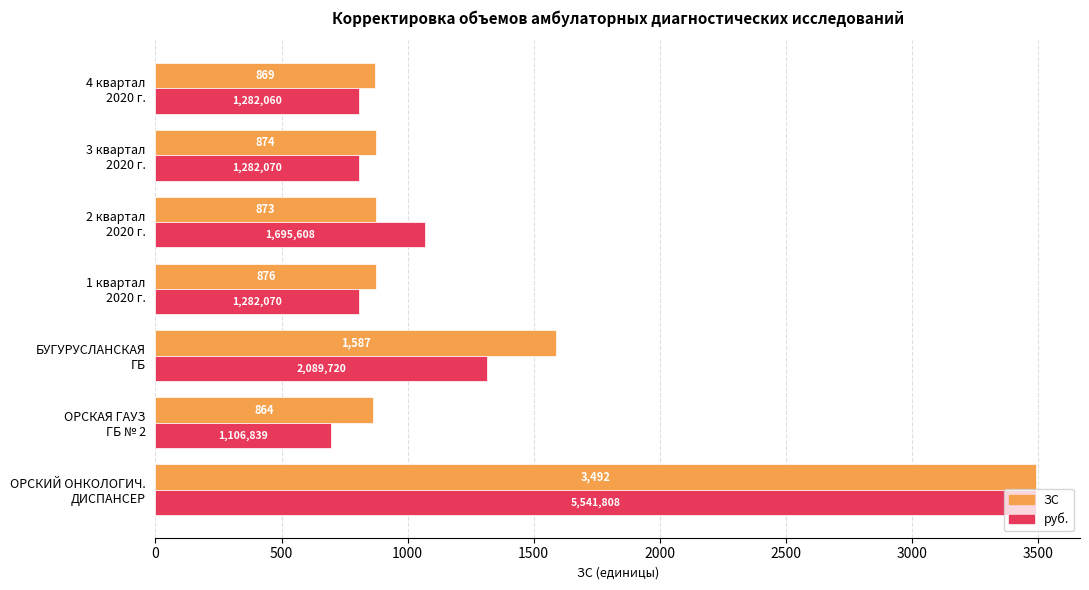

What is the maximum value shown in the chart?

3492.0